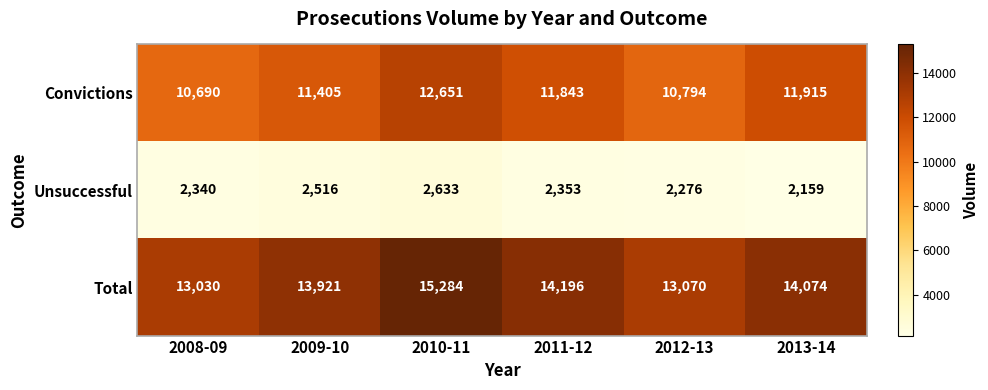

Which series has the largest range (max minus min)?

Total